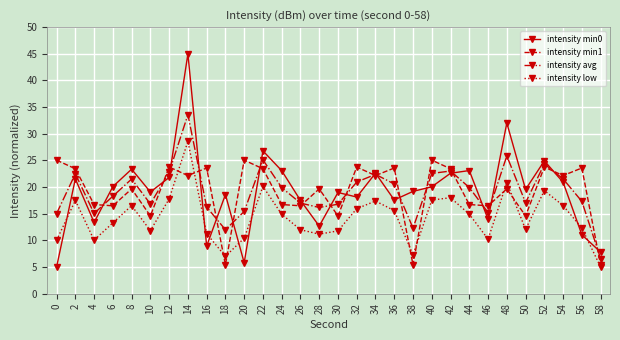

How many lines are shown in the chart?

4